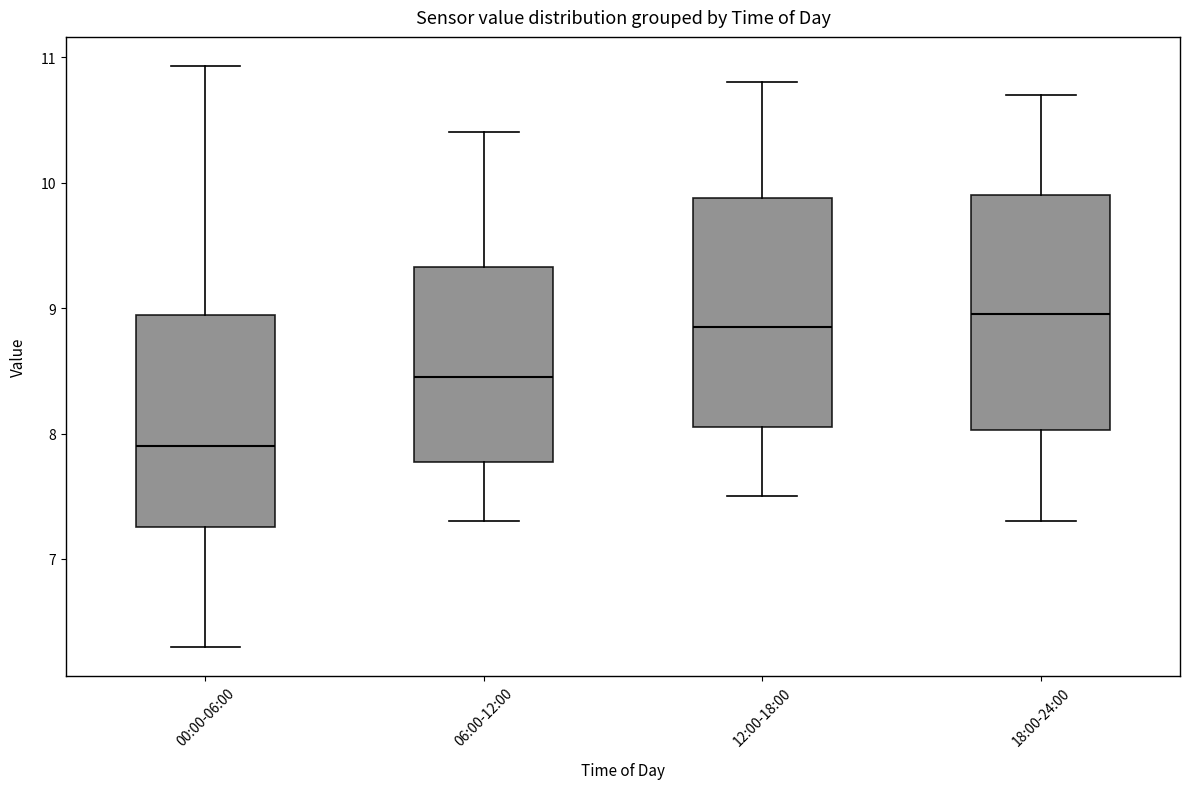

Where does the median line of the box for 12:00-18:00 sit on the y-axis? The values are not printed on the chart, so give them approximately, as read against the axis.

8.9